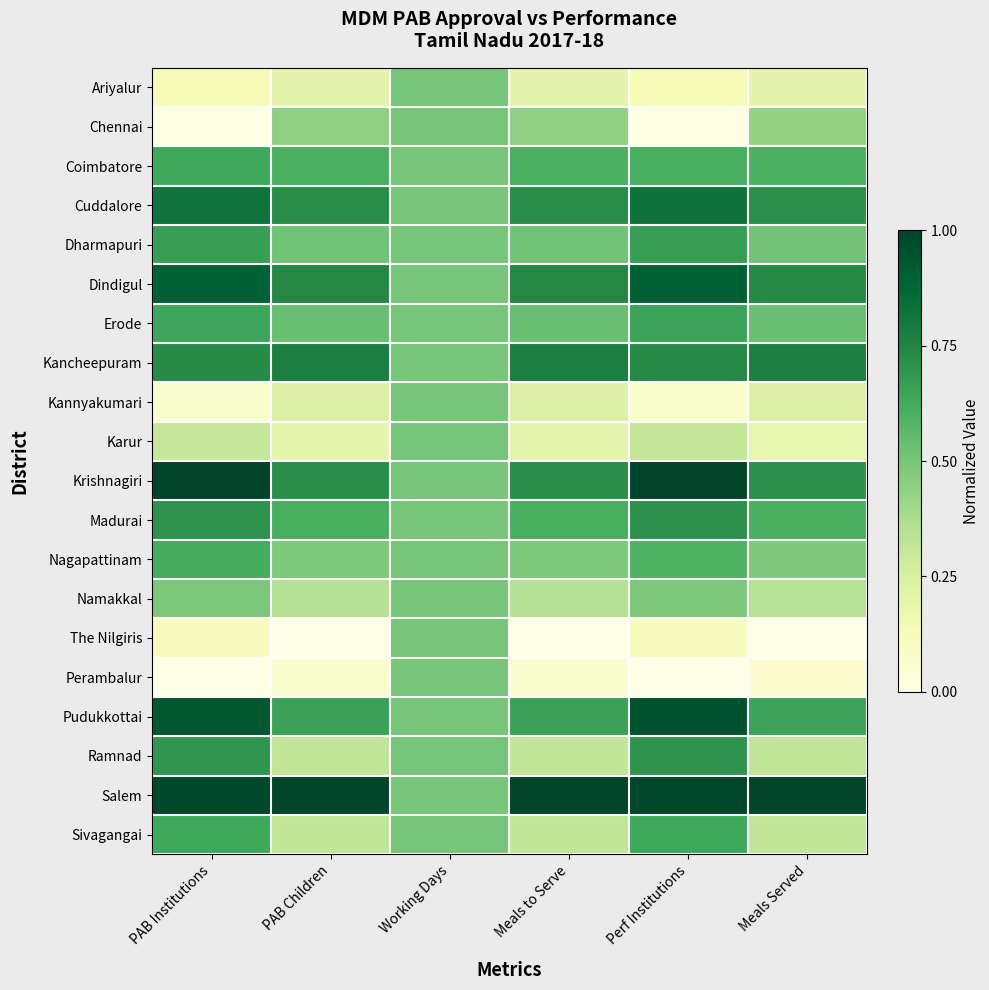

Reading left to right, list all the values displayed in this chart.

Ariyalur: PAB Institutions=0.1	PAB Children=0.2	Working Days=0.5	Meals to Serve=0.2	Perf Institutions=0.1	Meals Served=0.2
Chennai: PAB Institutions=0.0	PAB Children=0.4	Working Days=0.5	Meals to Serve=0.4	Perf Institutions=0.0	Meals Served=0.4
Coimbatore: PAB Institutions=0.6	PAB Children=0.6	Working Days=0.5	Meals to Serve=0.6	Perf Institutions=0.6	Meals Served=0.6
Cuddalore: PAB Institutions=0.8	PAB Children=0.7	Working Days=0.5	Meals to Serve=0.7	Perf Institutions=0.8	Meals Served=0.7
Dharmapuri: PAB Institutions=0.7	PAB Children=0.5	Working Days=0.5	Meals to Serve=0.5	Perf Institutions=0.7	Meals Served=0.5
Dindigul: PAB Institutions=0.9	PAB Children=0.7	Working Days=0.5	Meals to Serve=0.7	Perf Institutions=0.9	Meals Served=0.7
Erode: PAB Institutions=0.6	PAB Children=0.5	Working Days=0.5	Meals to Serve=0.5	Perf Institutions=0.6	Meals Served=0.5
Kancheepuram: PAB Institutions=0.7	PAB Children=0.8	Working Days=0.5	Meals to Serve=0.8	Perf Institutions=0.7	Meals Served=0.8
Kannyakumari: PAB Institutions=0.1	PAB Children=0.2	Working Days=0.5	Meals to Serve=0.2	Perf Institutions=0.1	Meals Served=0.2
Karur: PAB Institutions=0.3	PAB Children=0.2	Working Days=0.5	Meals to Serve=0.2	Perf Institutions=0.3	Meals Served=0.2
Krishnagiri: PAB Institutions=1.0	PAB Children=0.7	Working Days=0.5	Meals to Serve=0.7	Perf Institutions=1.0	Meals Served=0.7
Madurai: PAB Institutions=0.7	PAB Children=0.6	Working Days=0.5	Meals to Serve=0.6	Perf Institutions=0.7	Meals Served=0.6
Nagapattinam: PAB Institutions=0.6	PAB Children=0.5	Working Days=0.5	Meals to Serve=0.5	Perf Institutions=0.6	Meals Served=0.5
Namakkal: PAB Institutions=0.5	PAB Children=0.3	Working Days=0.5	Meals to Serve=0.3	Perf Institutions=0.5	Meals Served=0.3
The Nilgiris: PAB Institutions=0.1	PAB Children=0.0	Working Days=0.5	Meals to Serve=0.0	Perf Institutions=0.1	Meals Served=0.0
Perambalur: PAB Institutions=0.0	PAB Children=0.1	Working Days=0.5	Meals to Serve=0.1	Perf Institutions=0.0	Meals Served=0.1
Pudukkottai: PAB Institutions=0.9	PAB Children=0.7	Working Days=0.5	Meals to Serve=0.7	Perf Institutions=0.9	Meals Served=0.6
Ramnad: PAB Institutions=0.7	PAB Children=0.3	Working Days=0.5	Meals to Serve=0.3	Perf Institutions=0.7	Meals Served=0.3
Salem: PAB Institutions=1.0	PAB Children=1.0	Working Days=0.5	Meals to Serve=1.0	Perf Institutions=1.0	Meals Served=1.0
Sivagangai: PAB Institutions=0.6	PAB Children=0.3	Working Days=0.5	Meals to Serve=0.3	Perf Institutions=0.6	Meals Served=0.3